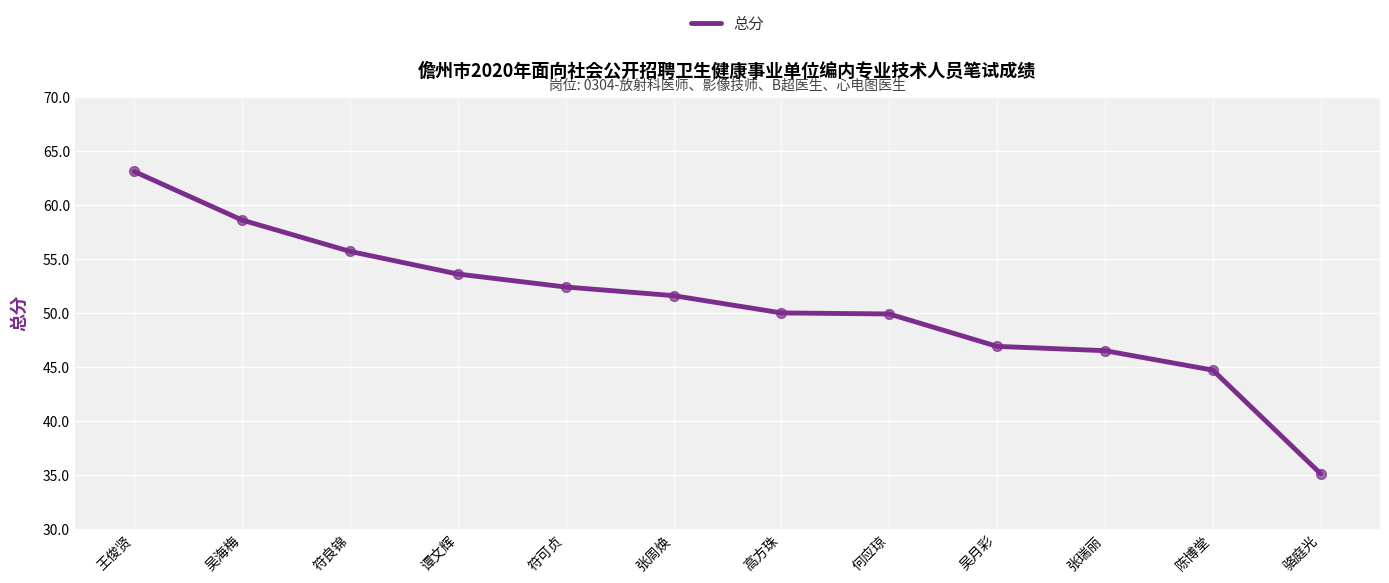

Approximately how many times larger is the value at 何应琼 compared to 王俊贤?

0.8